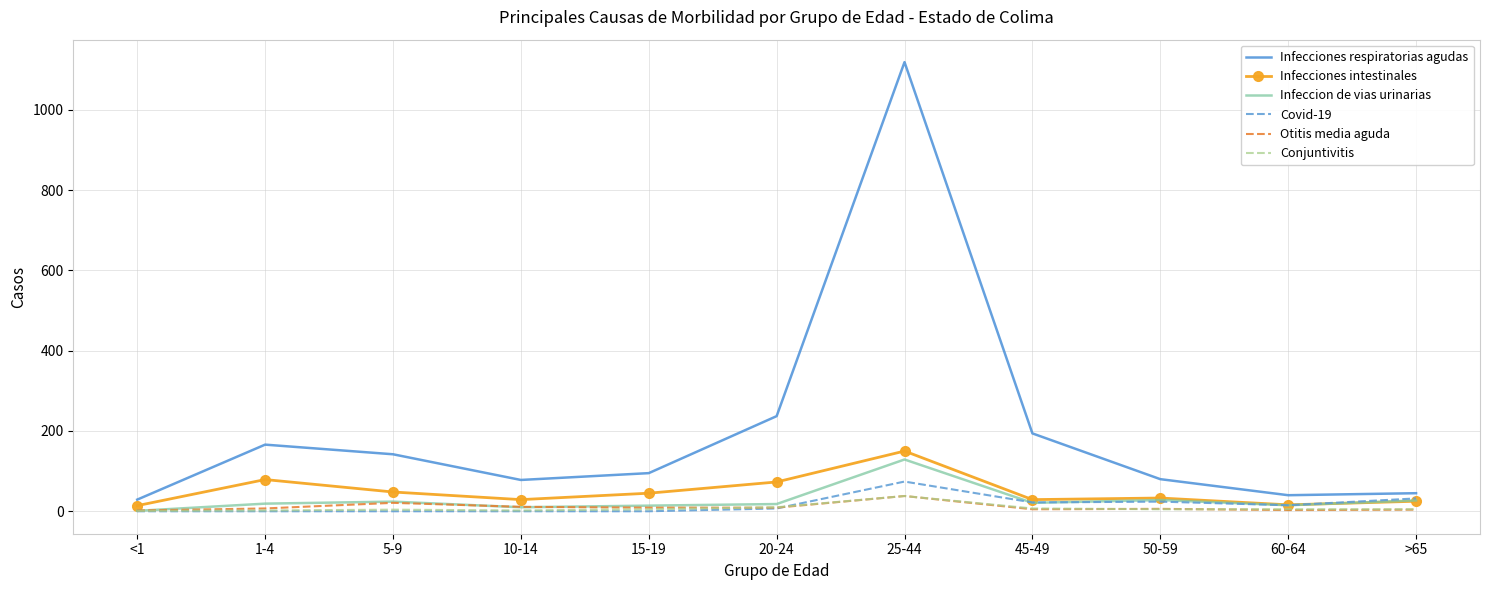

True or false: Infecciones intestinales has more than 0 points higher than both neighbors.

True